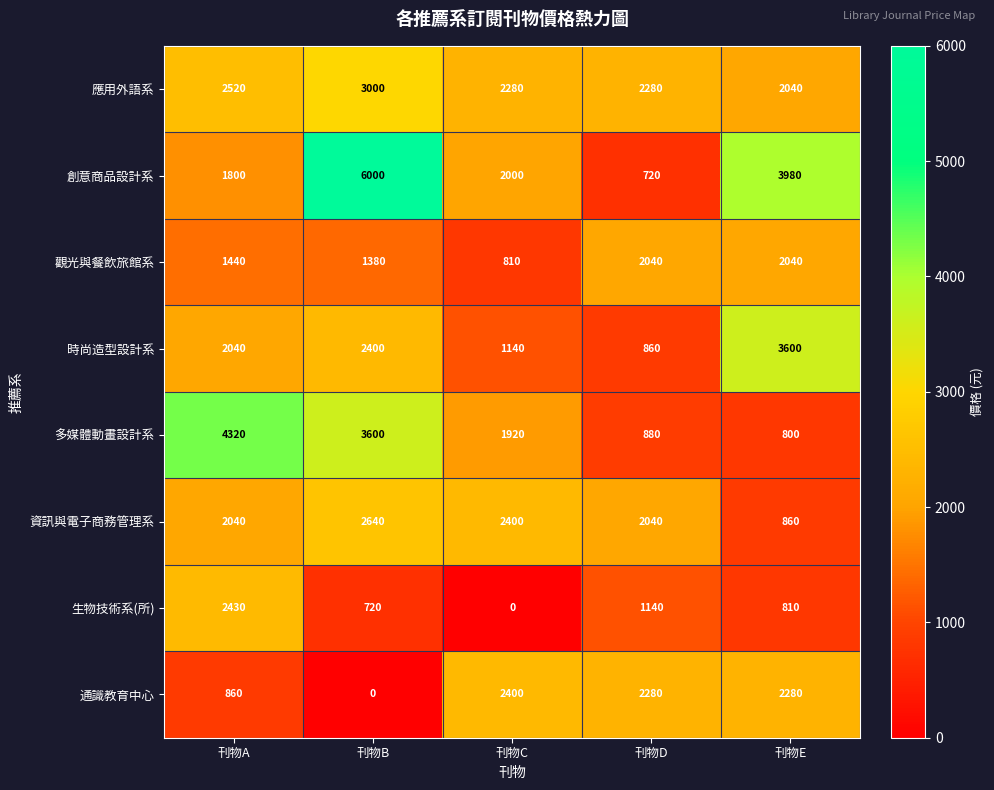

How many categories are shown in the chart?

5